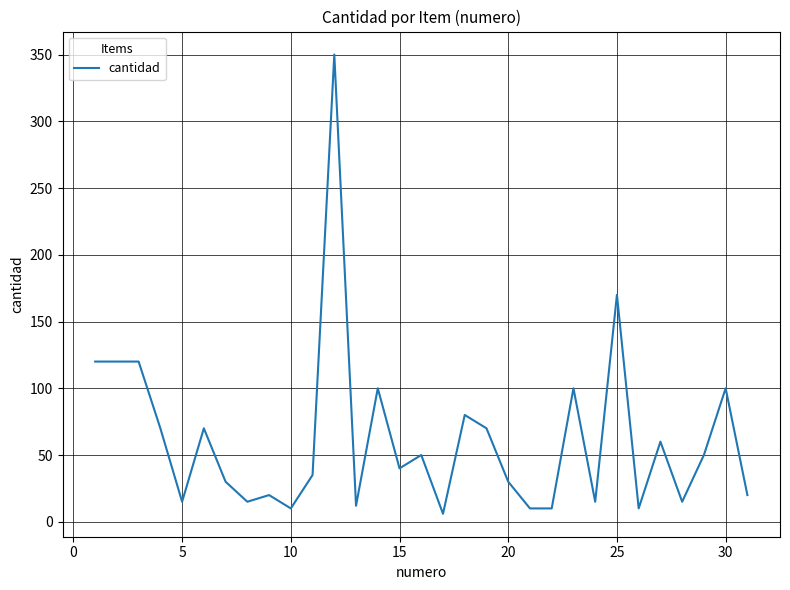

What is the maximum value shown in the chart?

350